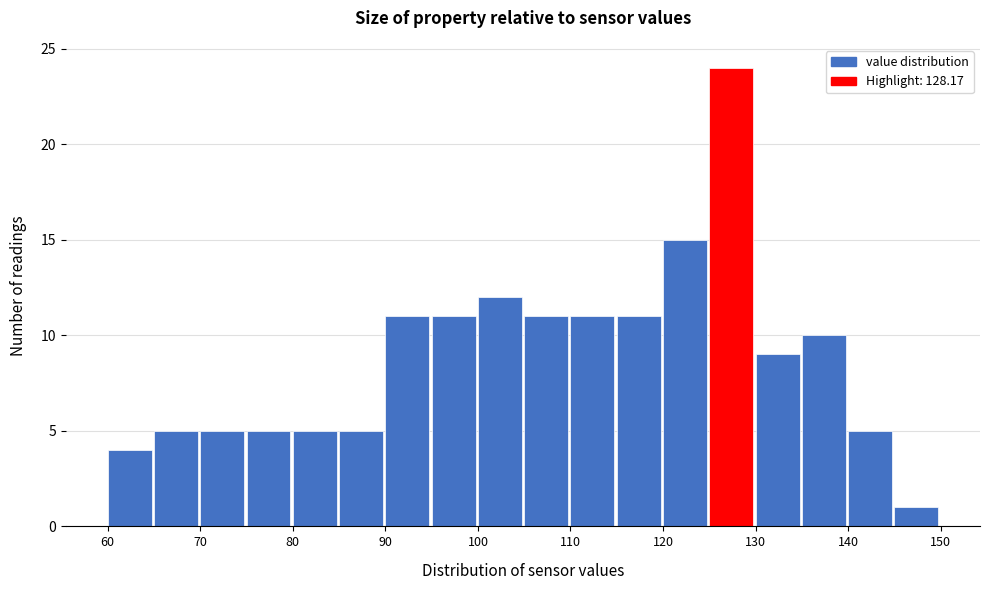

Reading left to right, list every bar in this chart as the range it spans on the x-axis followed by its height. The values are not printed on the chart, so give them approximately, as read against the axis.

60 to 65: 4
65 to 70: 5
70 to 75: 5
75 to 80: 5
80 to 85: 5
85 to 90: 5
90 to 95: 11
95 to 100: 11
100 to 105: 12
105 to 110: 11
110 to 115: 11
115 to 120: 11
120 to 125: 15
125 to 130: 24
130 to 135: 9
135 to 140: 10
140 to 145: 5
145 to 150: 1